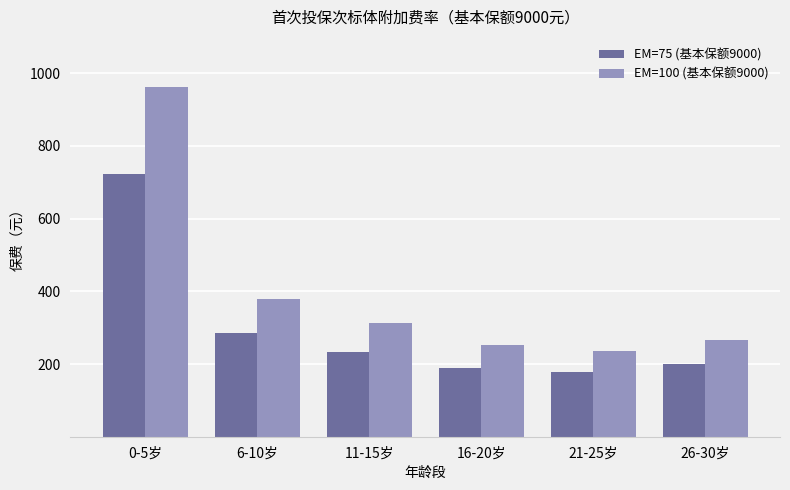

Is it true that EM=100 (基本保额9000) equals 312.0 at 11-15岁?

True